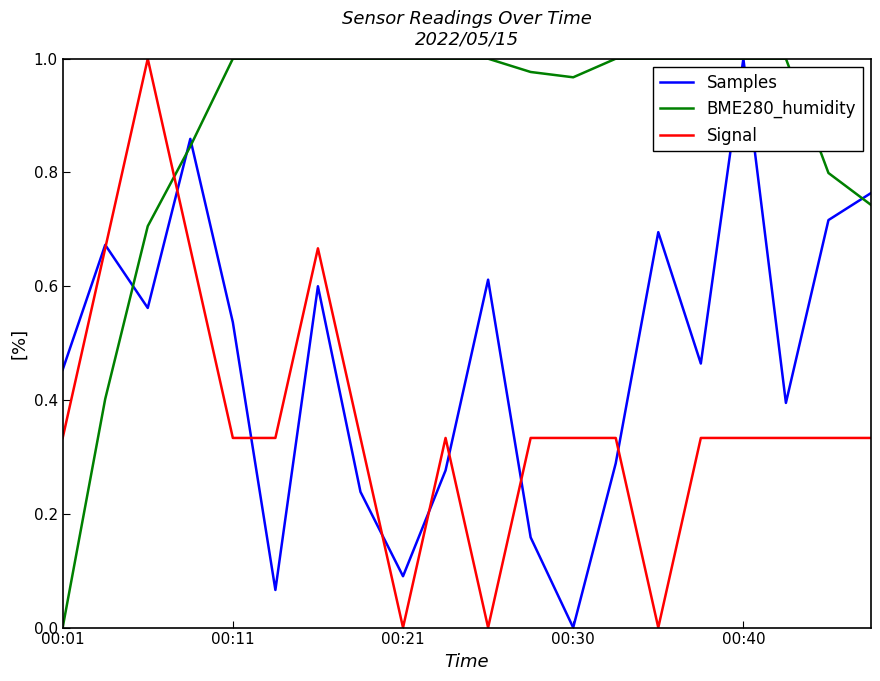

Which series has the largest total across all categories?

BME280_humidity